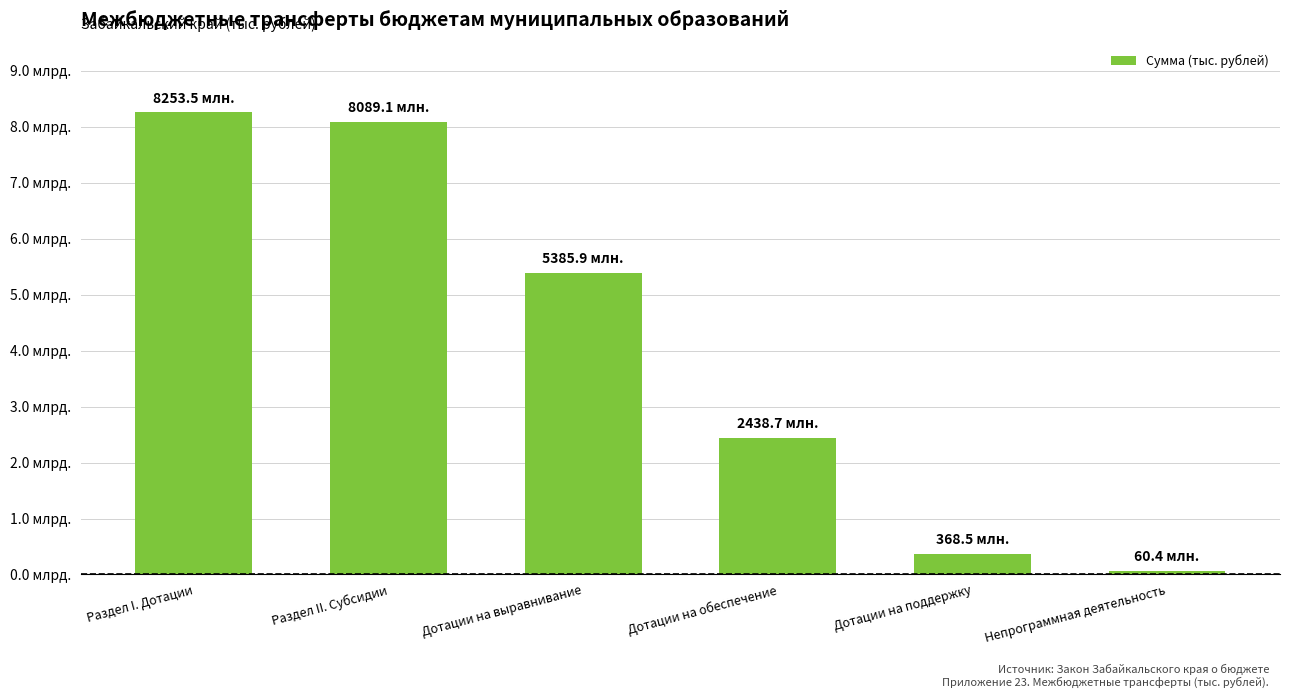

Rank the categories by value from highest to lowest.

Раздел I. Дотации, Раздел II. Субсидии, Дотации на выравнивание, Дотации на обеспечение, Дотации на поддержку, Непрограммная деятельность